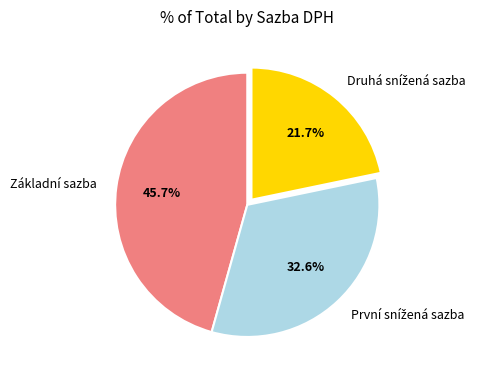

True or false: Základní sazba accounts for 52% of the total.

False